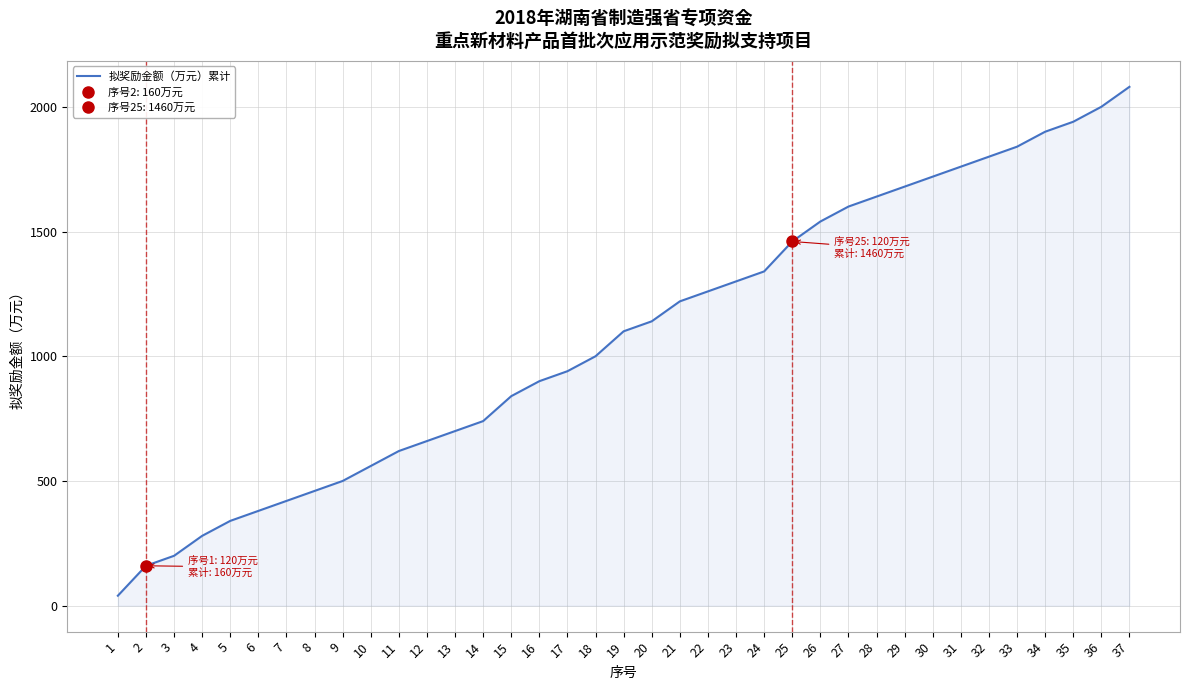

Rank the categories by value from highest to lowest.

37, 36, 35, 34, 33, 32, 31, 30, 29, 28, 27, 26, 25, 24, 23, 22, 21, 20, 19, 18, 17, 16, 15, 14, 13, 12, 11, 10, 9, 8, 7, 6, 5, 4, 3, 2, 1